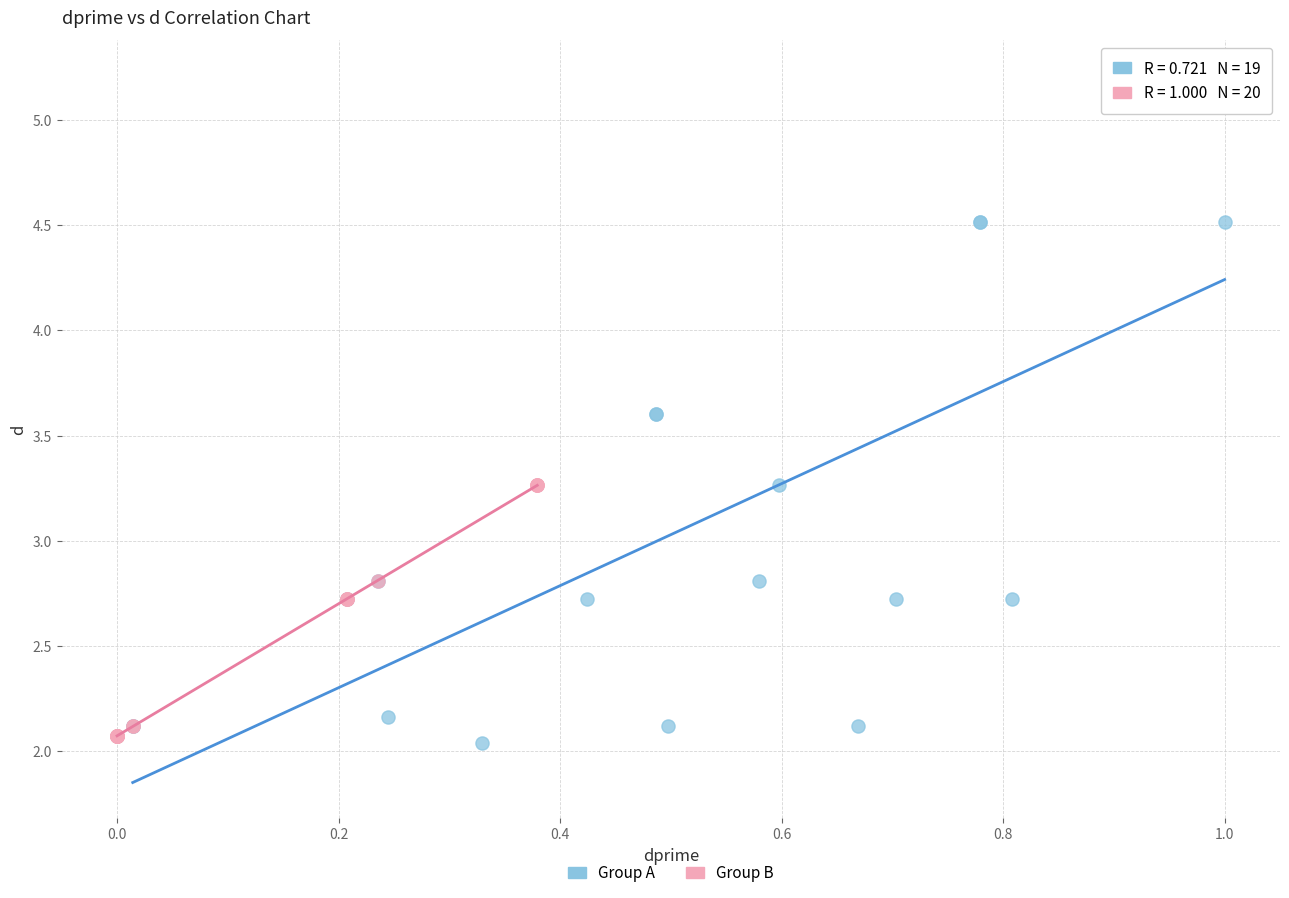

Which series has the largest Y range (max minus min)?

Group A